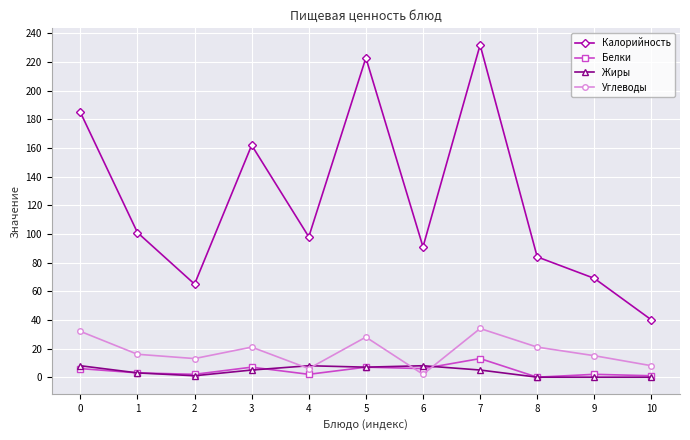

What is the value of the Углеводы point at the 9th from the left?

21